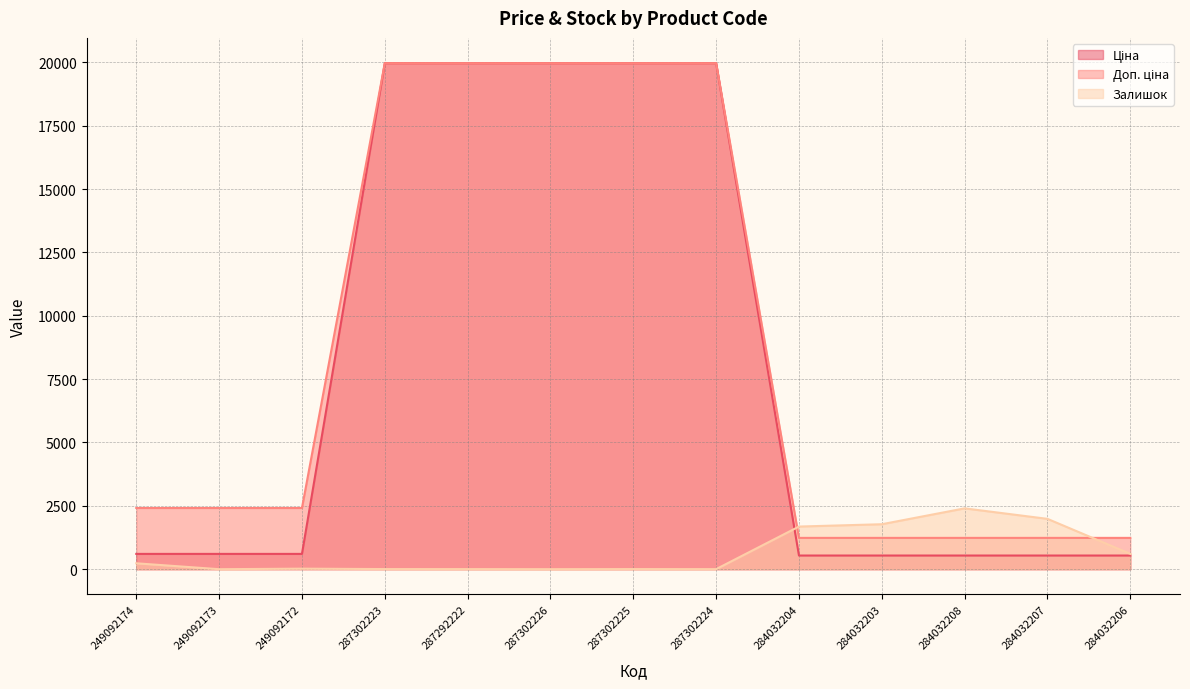

Reading right to left, what are all the values shown in this chart?

Ціна: 284032206=539.0	284032207=539.0	284032208=539.0	284032203=539.0	284032204=539.0	287302224=19964.2	287302225=19964.2	287302226=19964.2	287292222=19964.2	287302223=19964.2	249092172=603.7	249092173=603.7	249092174=603.7
Доп. ціна: 284032206=1235.4	284032207=1235.4	284032208=1235.4	284032203=1235.4	284032204=1235.4	287302224=19964.2	287302225=19964.2	287302226=19964.2	287292222=19964.2	287302223=19964.2	249092172=2414.8	249092173=2414.8	249092174=2414.8
Залишок: 284032206=605.0	284032207=1986.0	284032208=2400.0	284032203=1774.0	284032204=1682.0	287302224=3.0	287302225=5.0	287302226=1.0	287292222=4.0	287302223=5.0	249092172=21.0	249092173=0.0	249092174=233.0